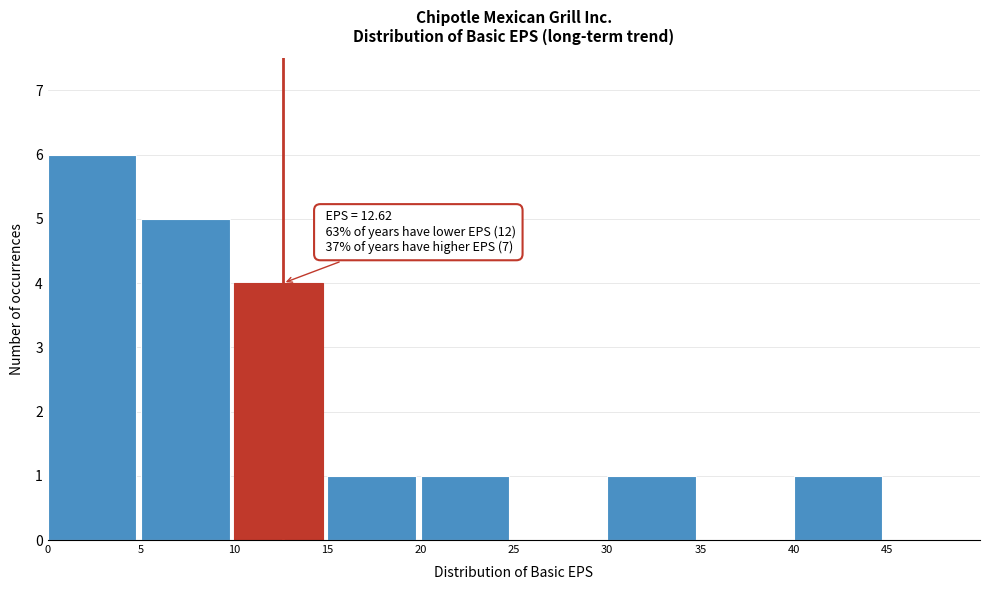

Which range on the x-axis has the tallest bar?

0 to 5